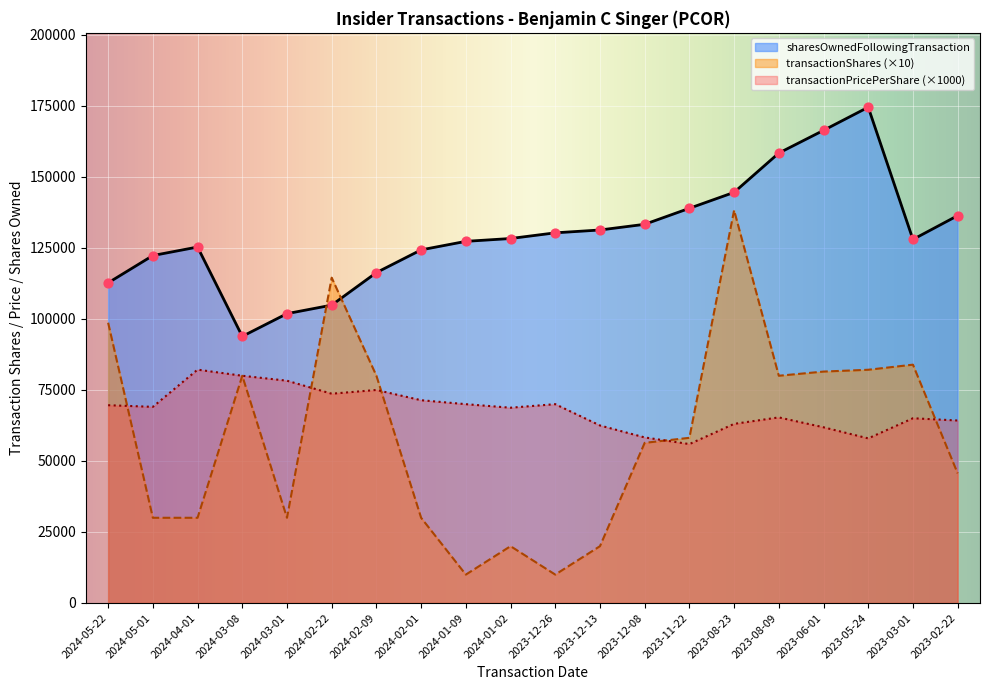

What are all the series names shown in the legend?

sharesOwnedFollowingTransaction, transactionShares (×10), transactionPricePerShare (×1000)